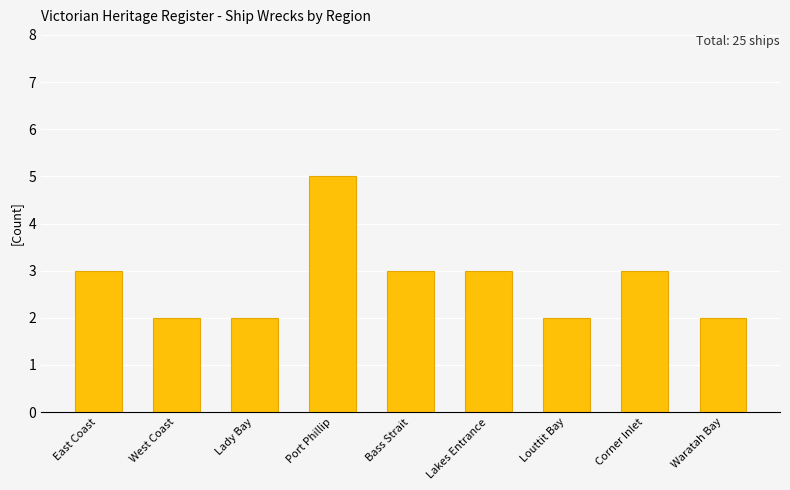

True or false: the data shows 4 at Waratah Bay.

False